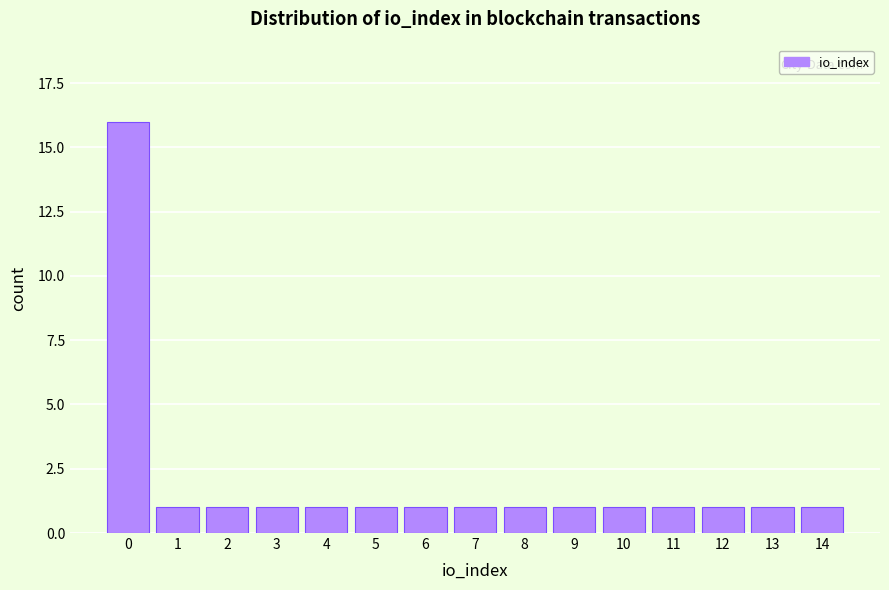

Reading left to right, extract all data points from this chart.

16	1	1	1	1	1	1	1	1	1	1	1	1	1	1